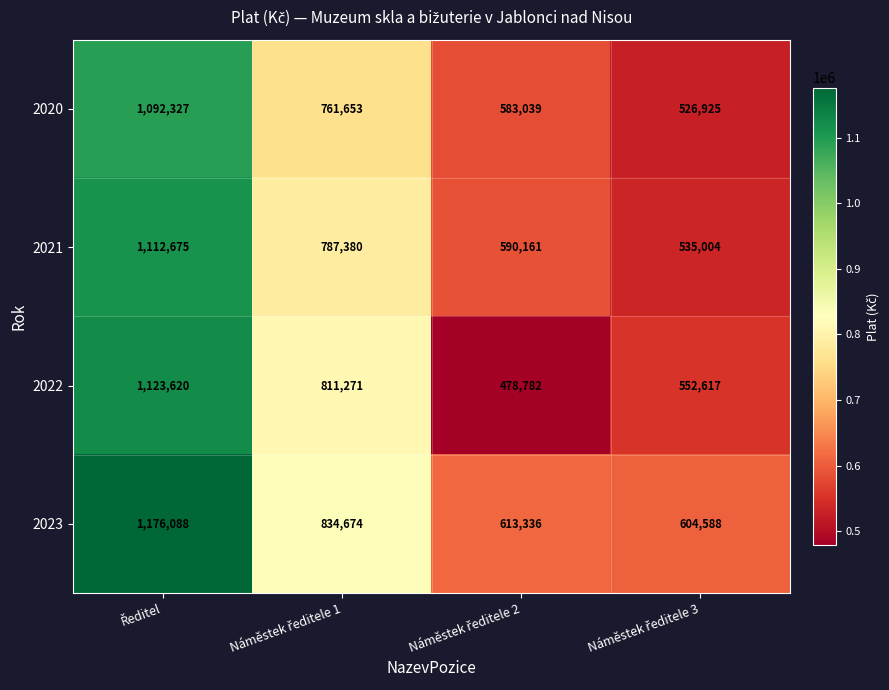

What is the lowest value of the 2020 series?

526925